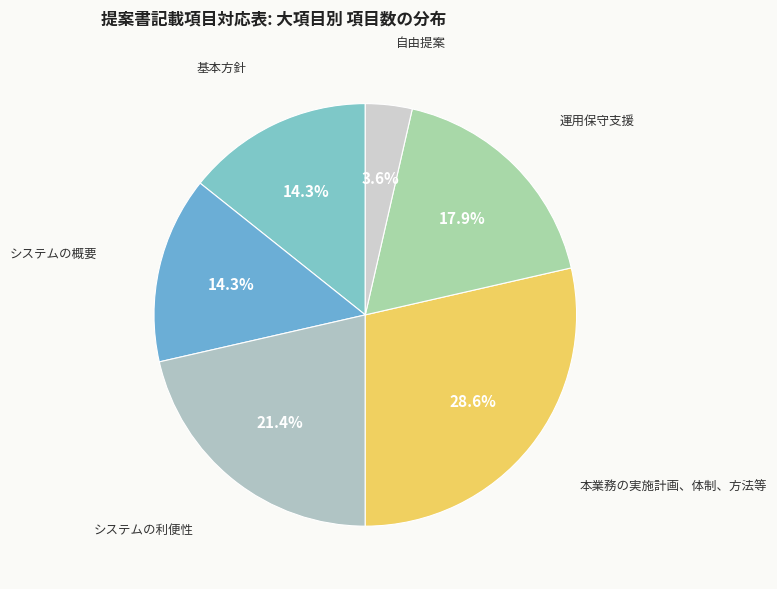

Count the number of slices in the pie.

6